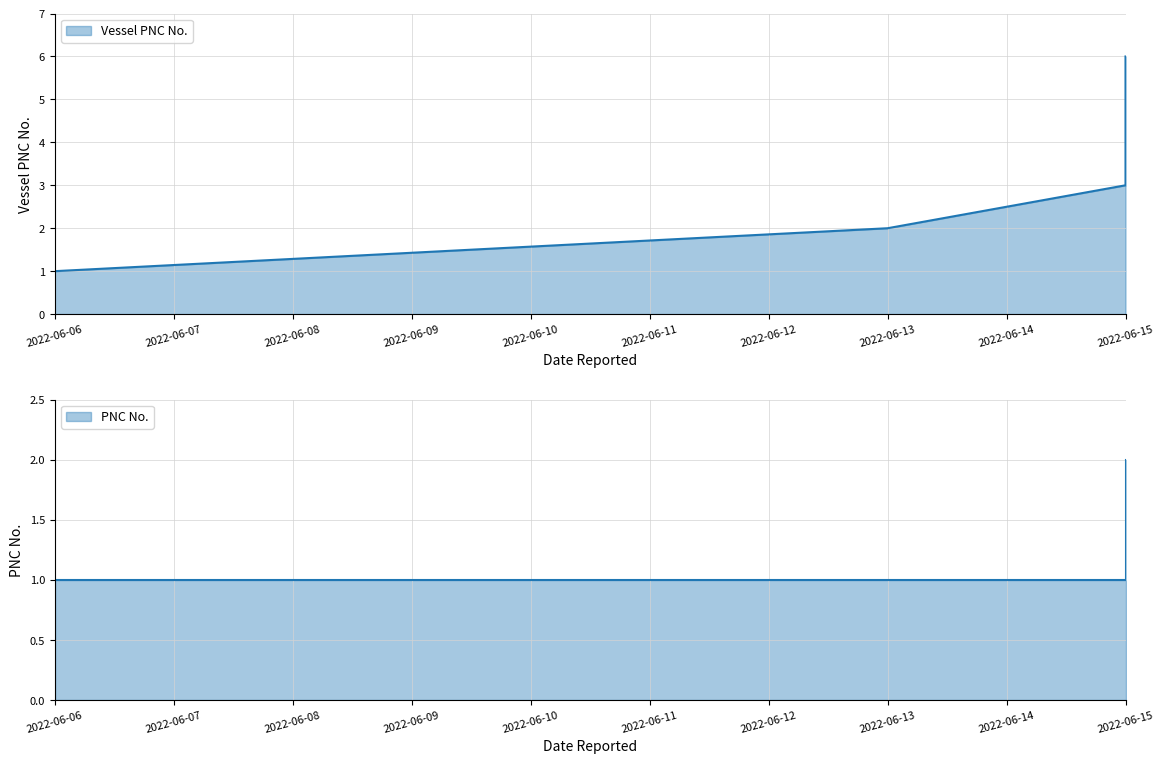

Is the value of PNC No. at 2022-06-15 greater than the value of Vessel PNC No. at 2022-06-15?

No